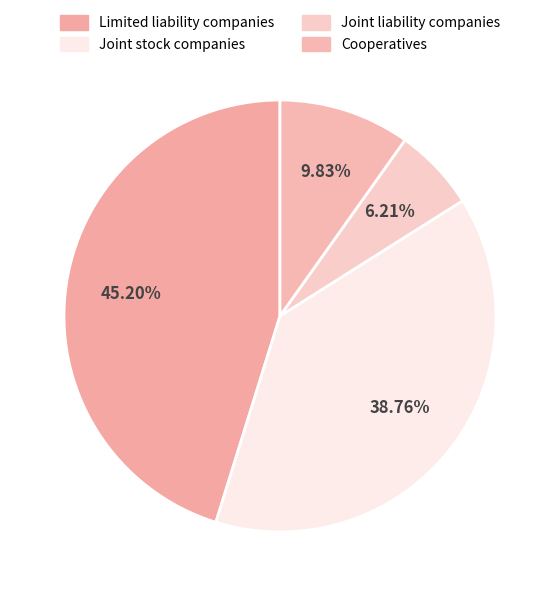

Which slice is the smallest?

Joint liability companies